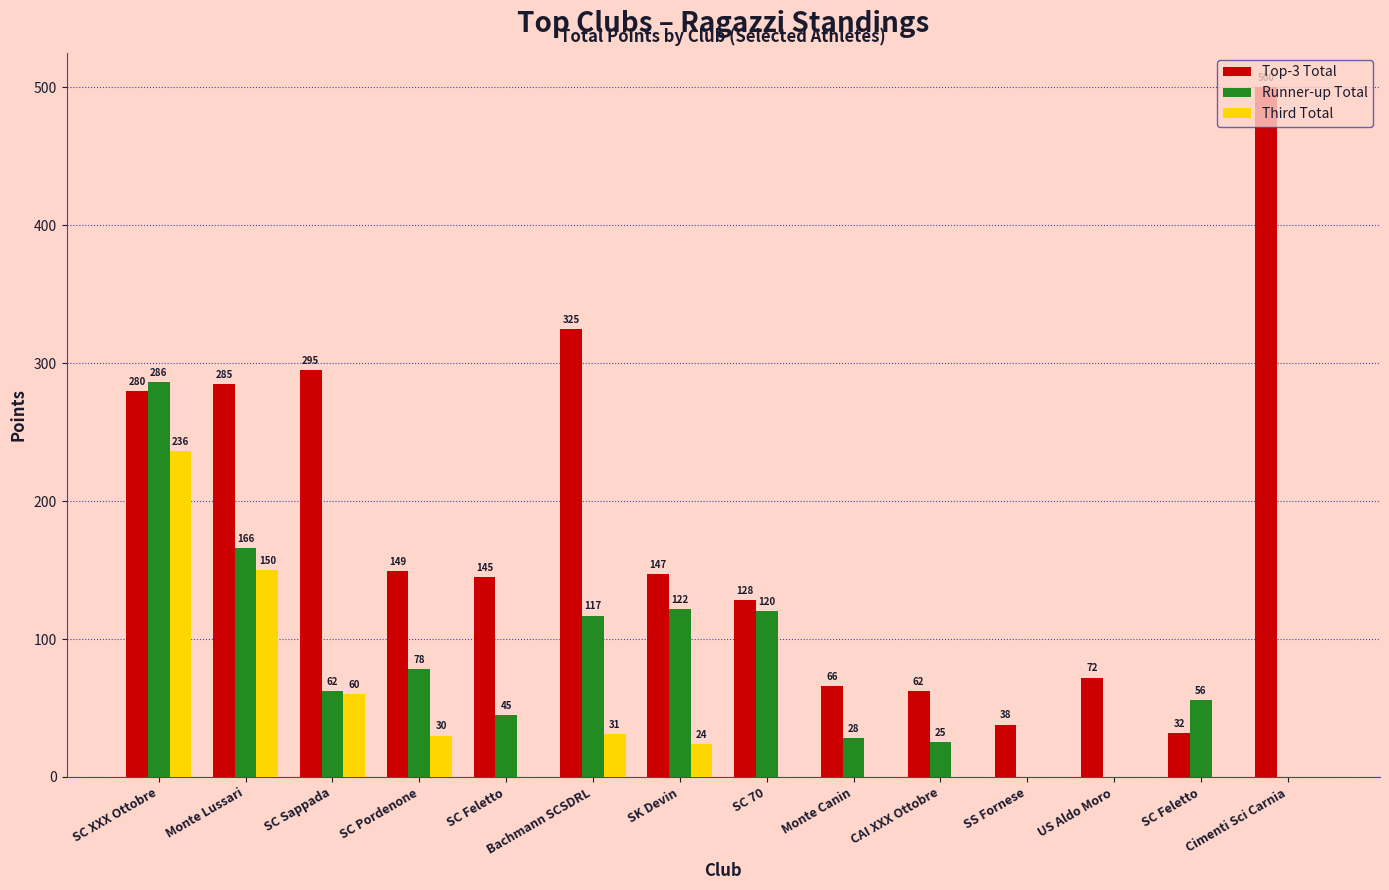

Is the value of Third Total at SC Feletto greater than the value of Top-3 Total at SC Pordenone?

No